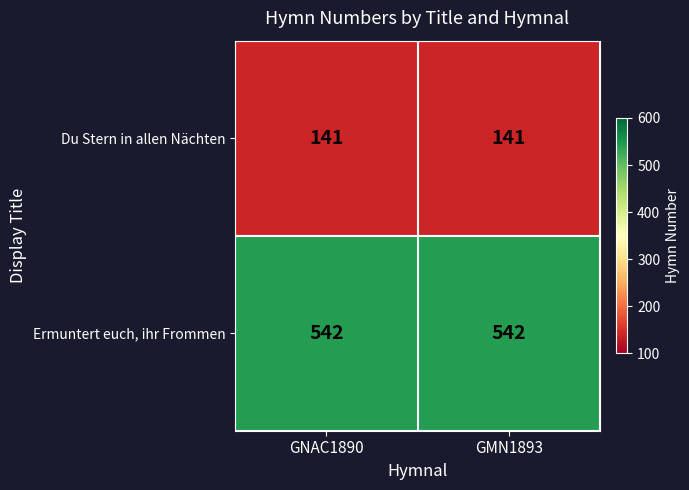

Which series has the largest total across all categories?

Ermuntert euch, ihr Frommen